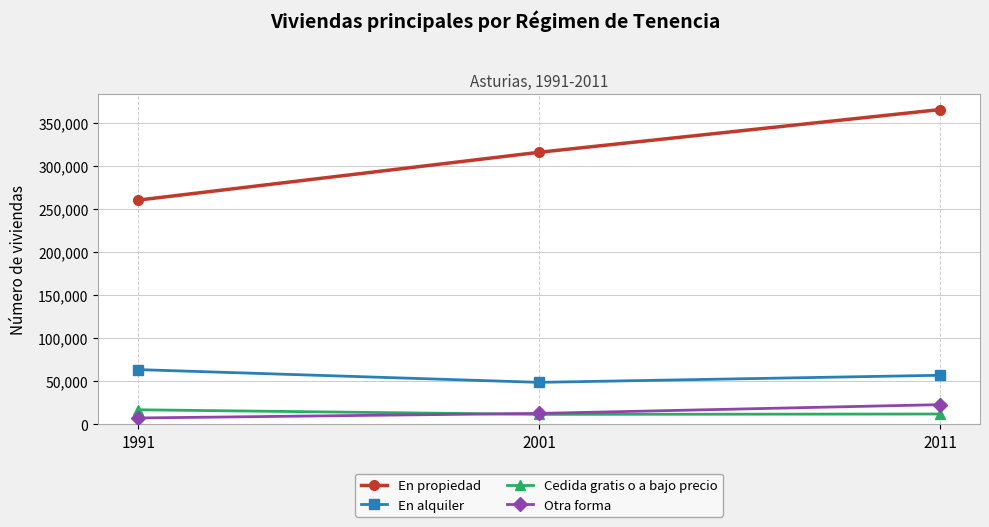

What is the maximum value for En alquiler?

63612